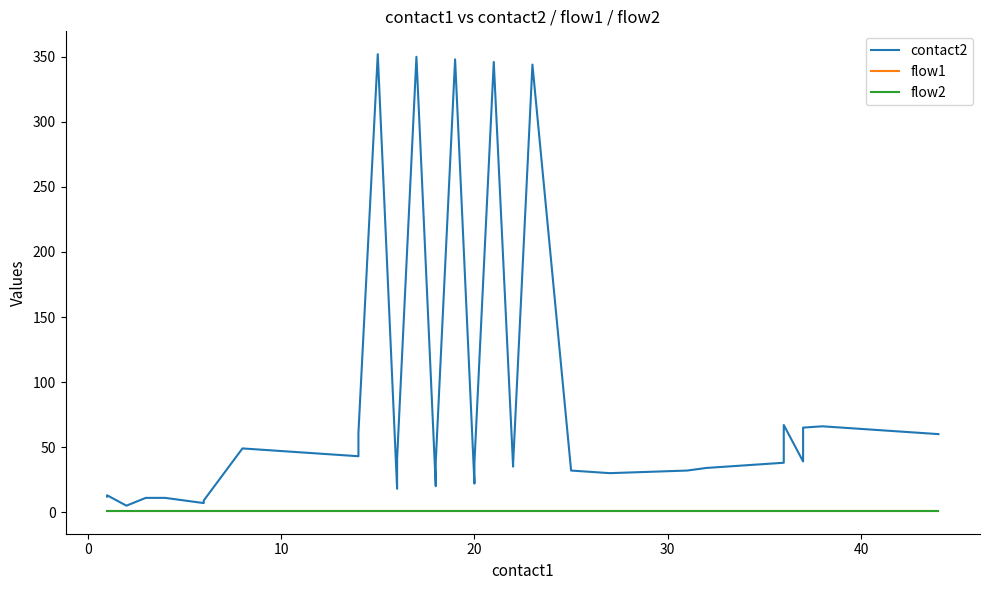

What is the average value of the flow1 series?

1